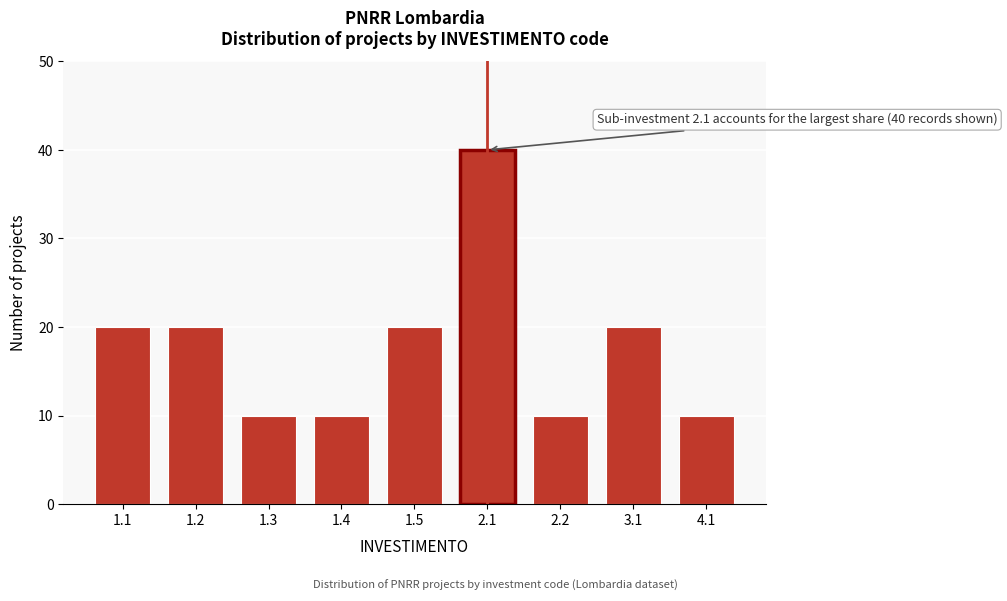

Reading left to right, transcribe all the data shown in this chart.

20	20	10	10	20	40	10	20	10